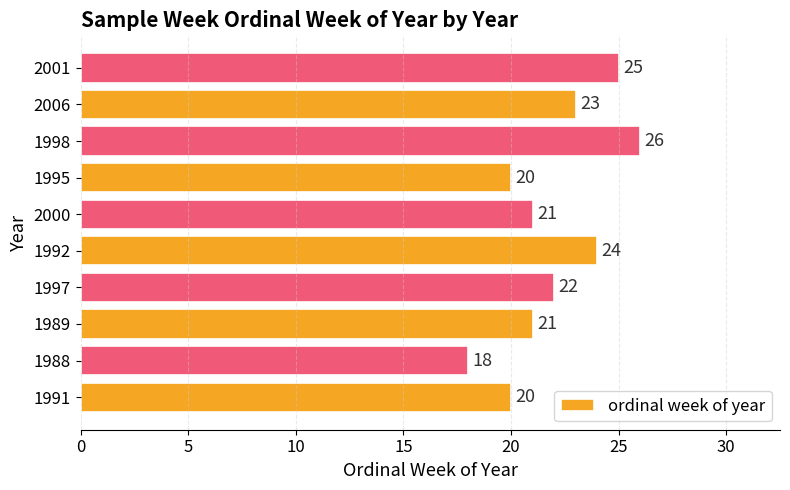

How many data points does each series have?

10